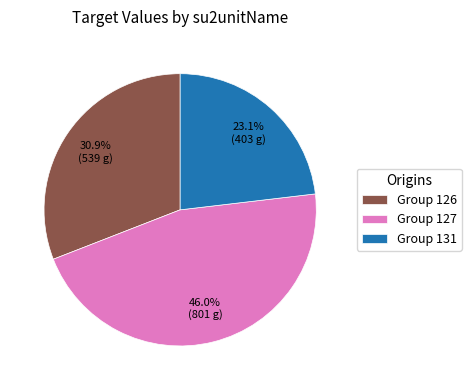

Which slice is the smallest?

Group 131